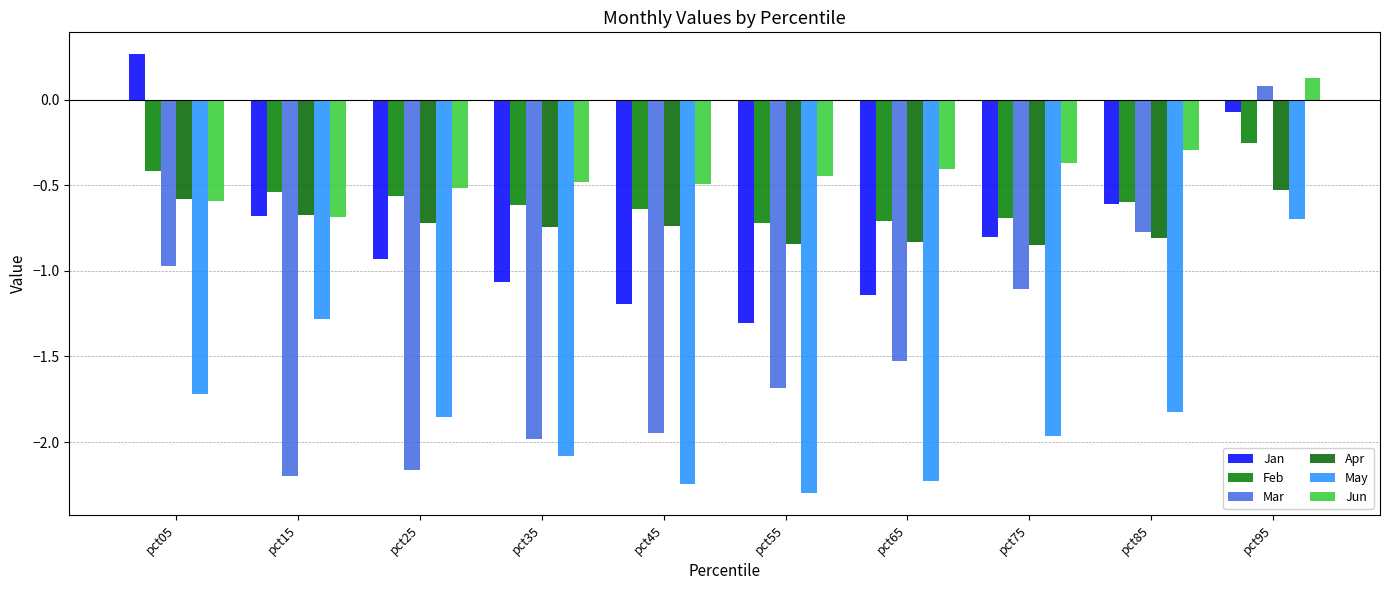

What is the difference between the maximum and minimum values in the Mar series?

2.3